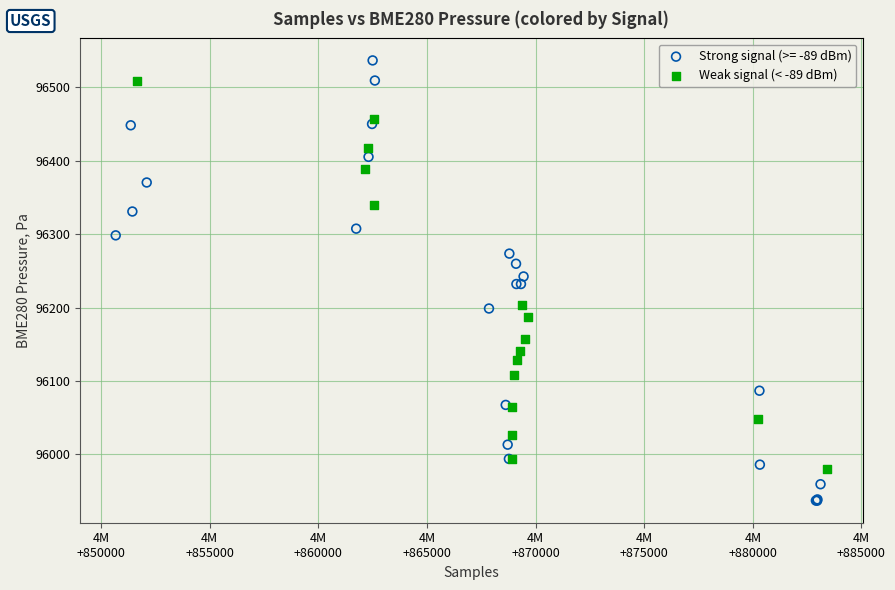

Which series contains the highest Y value?

Strong signal (>= -89 dBm)